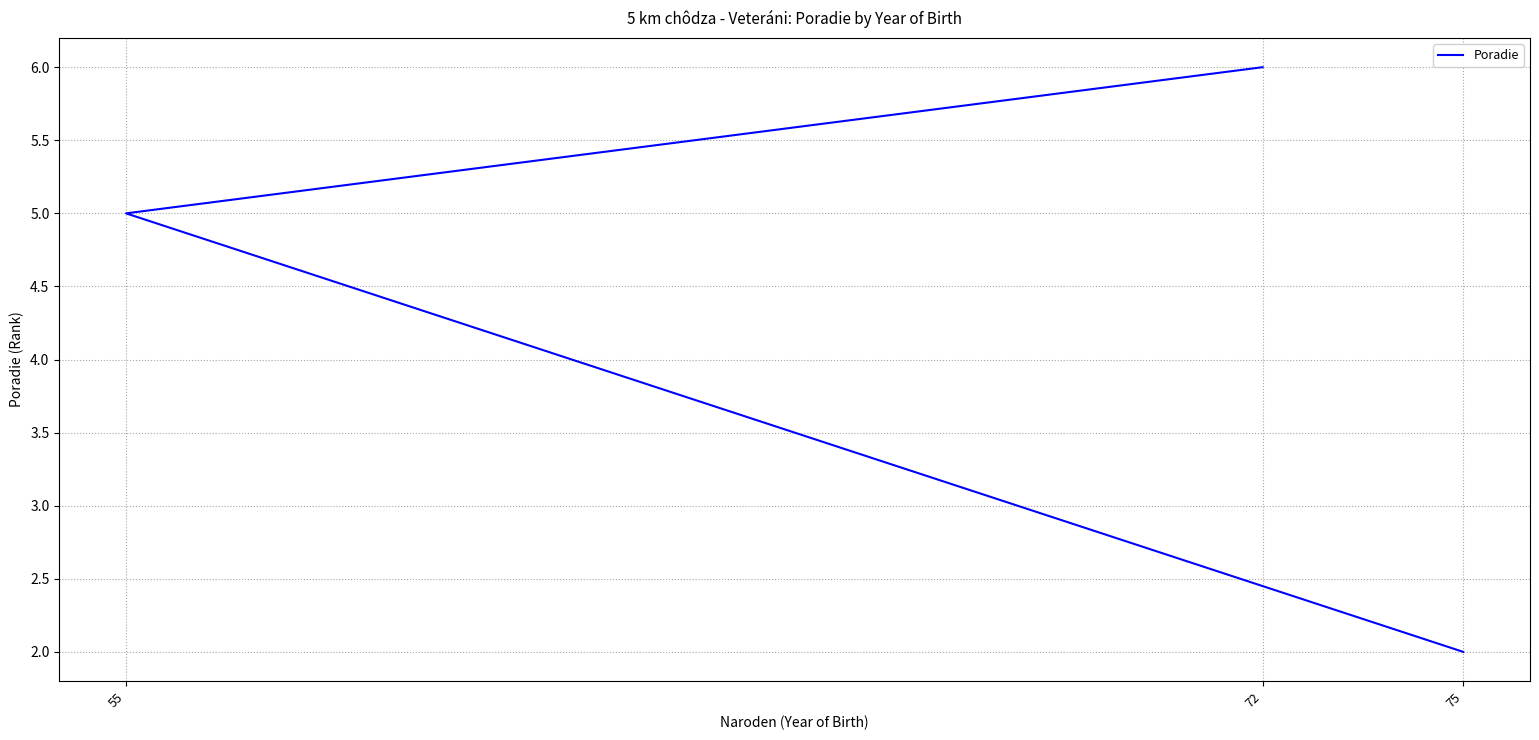

At which label is the value closest to 4?

55